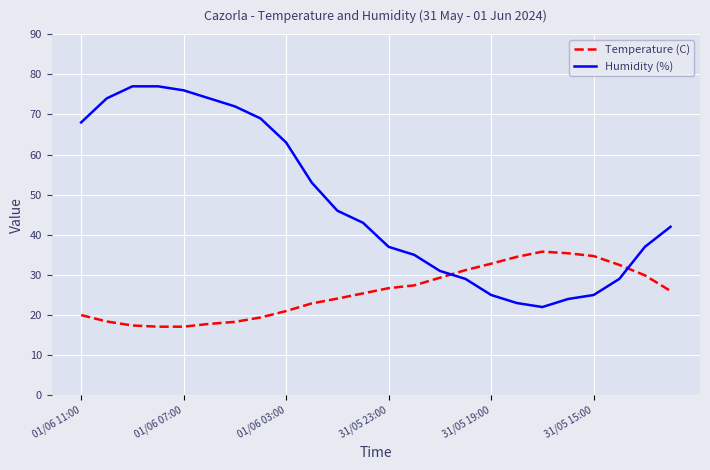

Which series has the largest total across all categories?

Humidity (%)